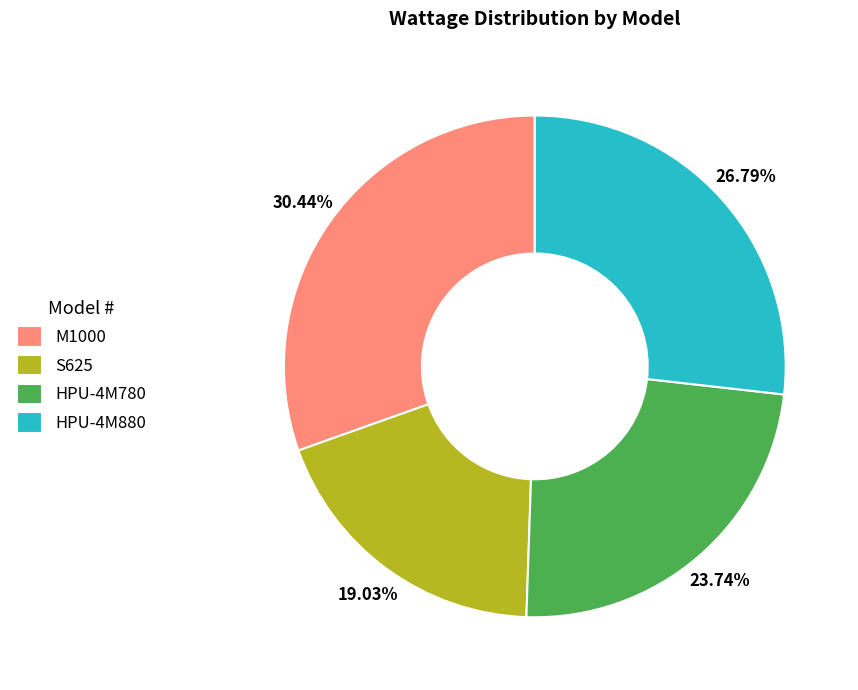

To the nearest percent, what is the combined percentage of HPU-4M780 and M1000?

54%